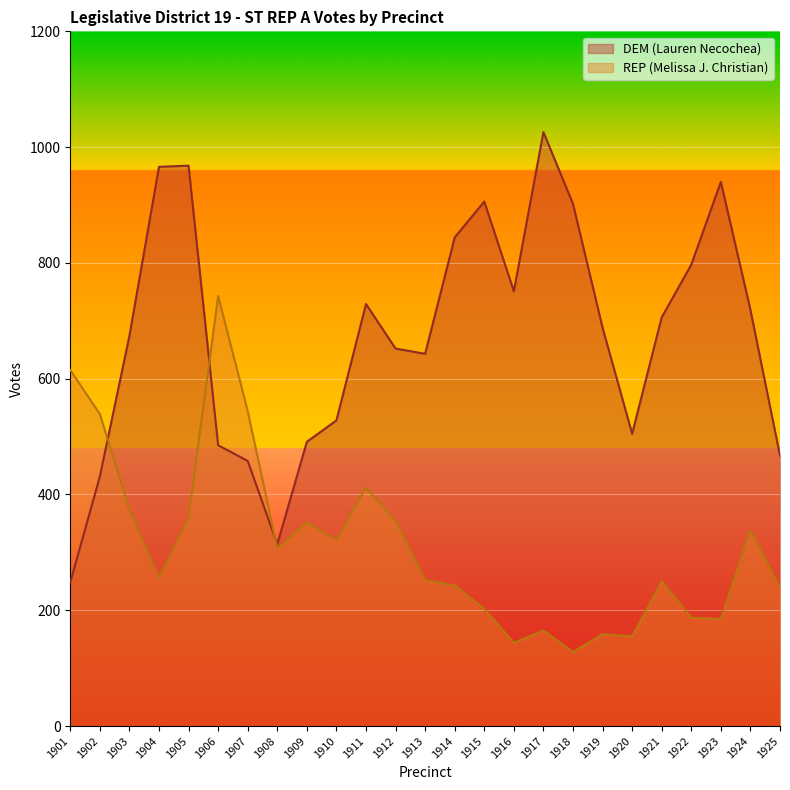

At which category is the sum across all series the highest?

1905